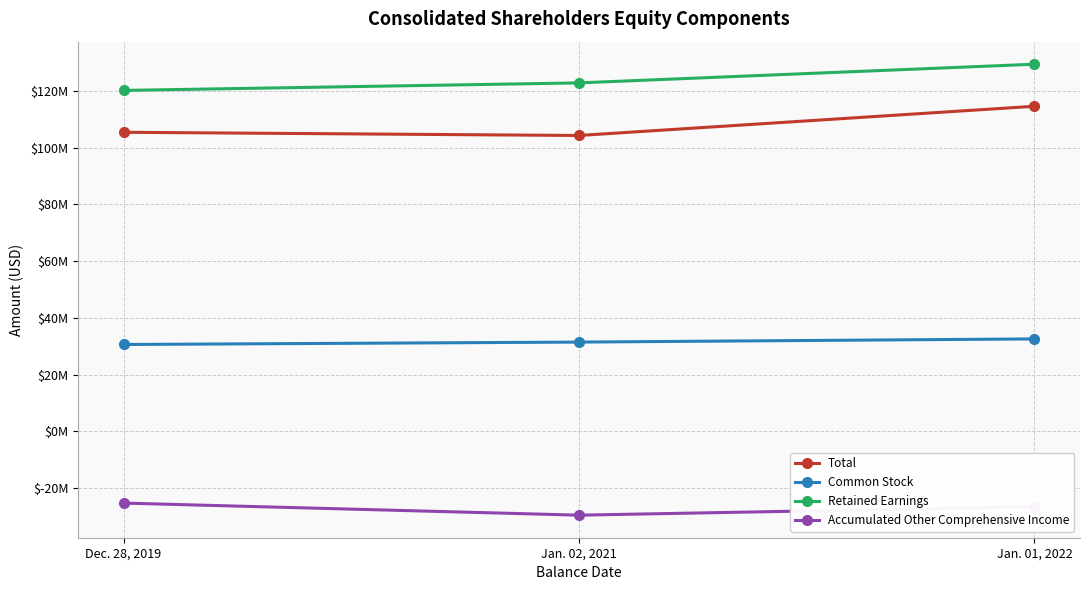

What are all the series names shown in the legend?

Total, Common Stock, Retained Earnings, Accumulated Other Comprehensive Income